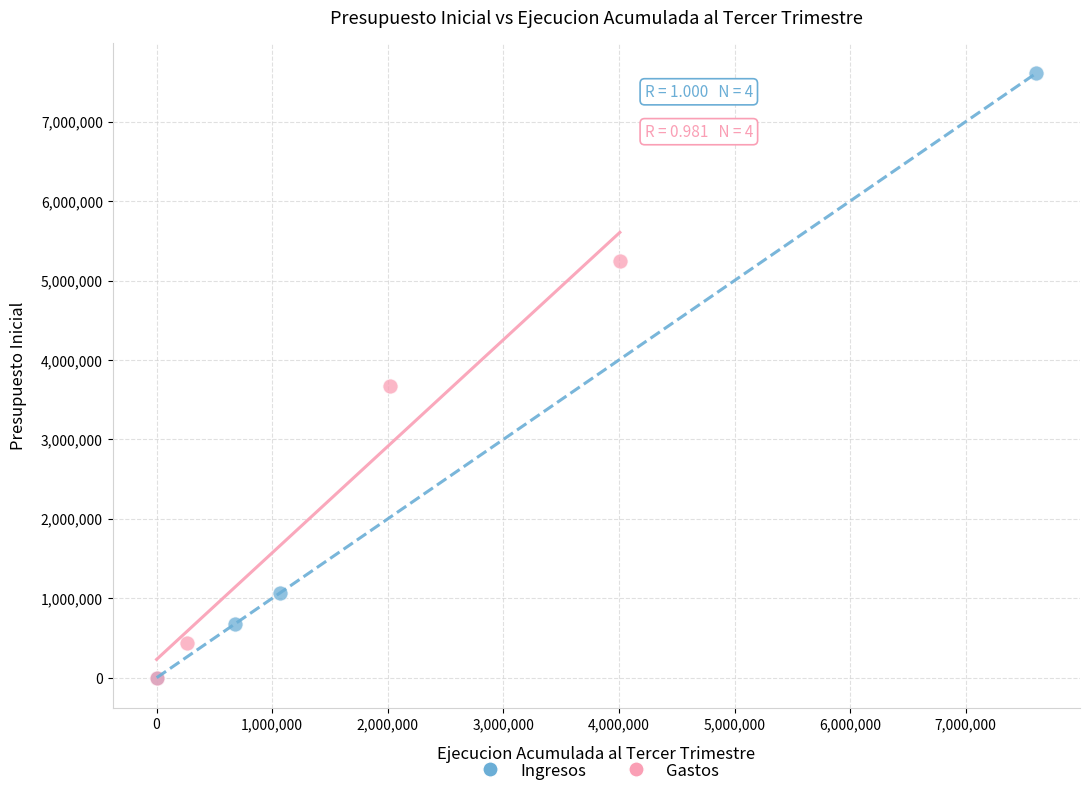

Which series has the largest Y range (max minus min)?

Ingresos